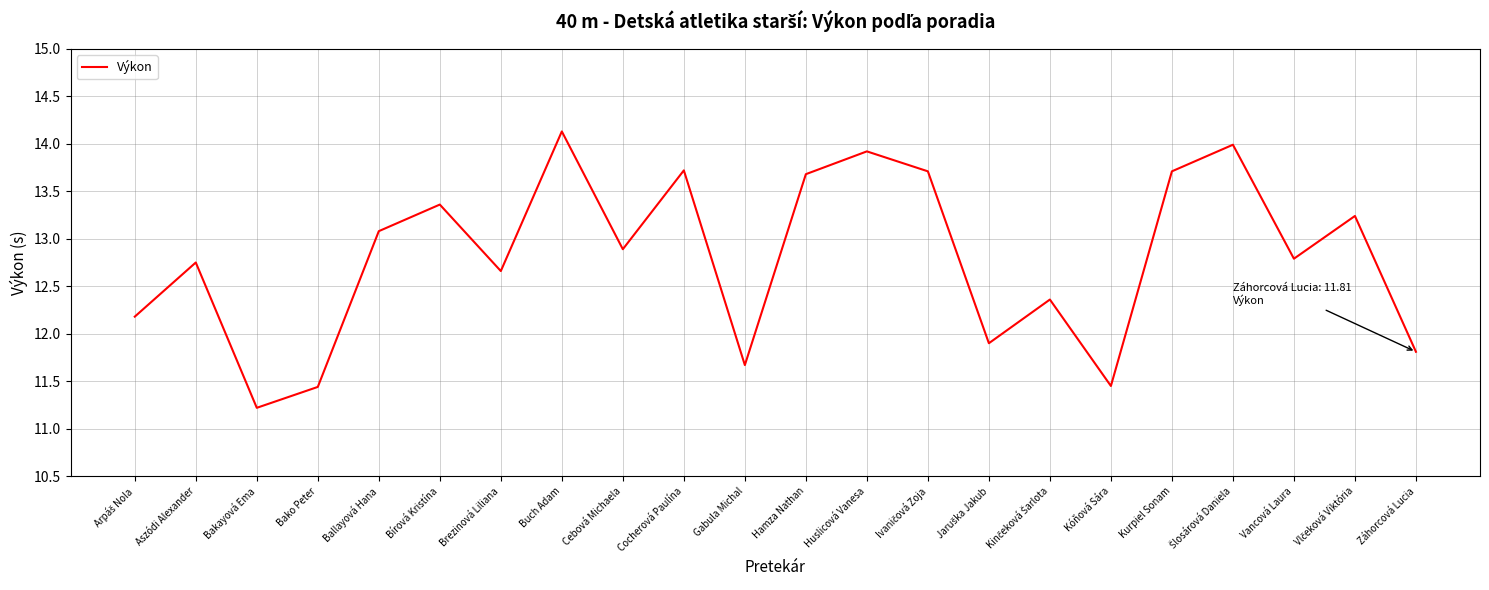

What is the change in value from Kóňová Sára to Vancová Laura?

+1.3